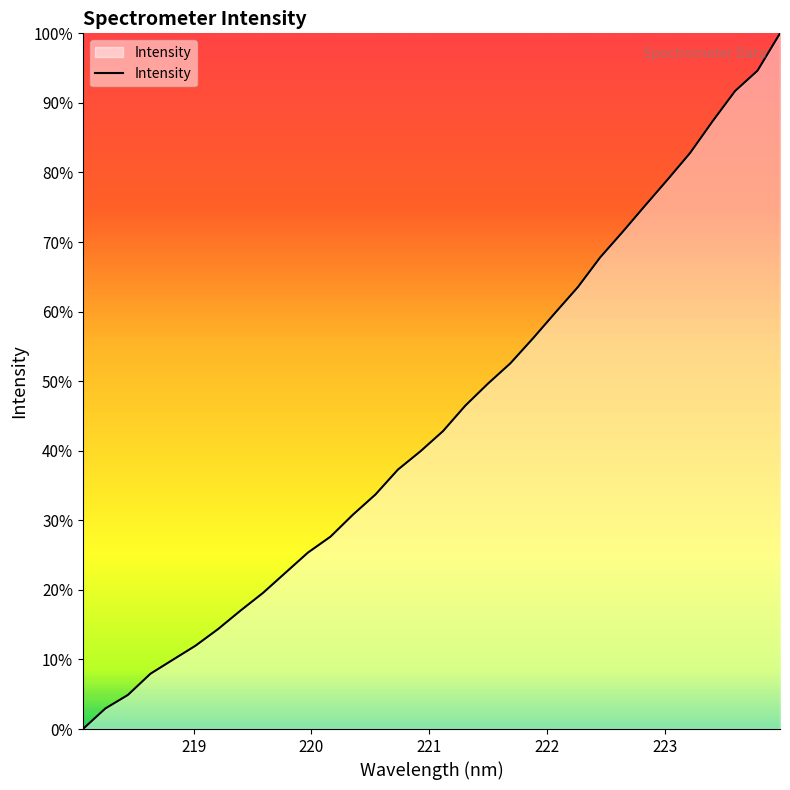

What is the maximum value shown in the chart?

100.0